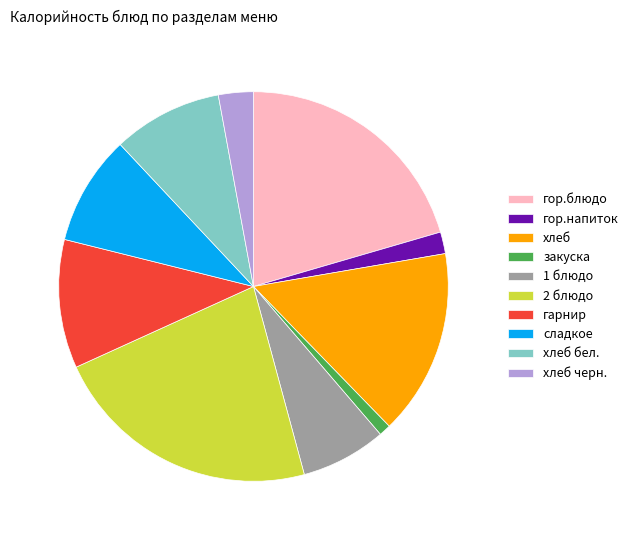

Is there a majority slice in this chart?

No